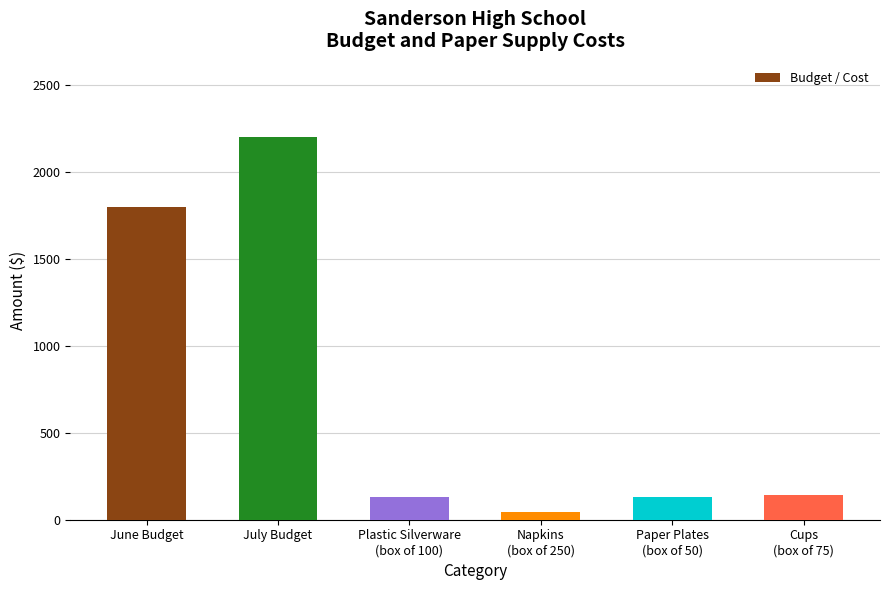

Approximately how many times larger is the value at Plastic Silverware
(box of 100) compared to Paper Plates
(box of 50)?

1.0